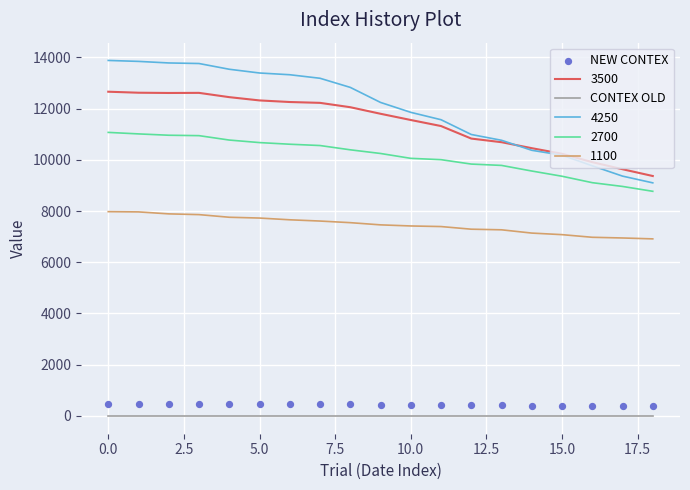

What is the minimum value for 3500?

9367